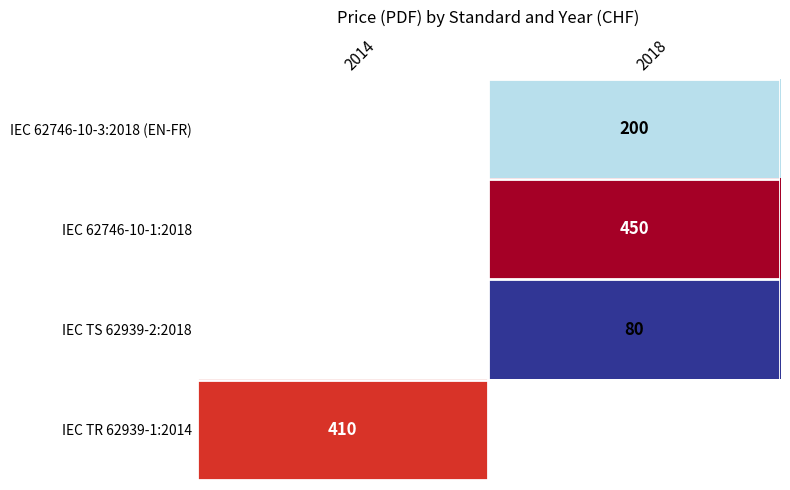

The IEC 62746-10-1:2018 series shows 450 at 2018. True or false?

True